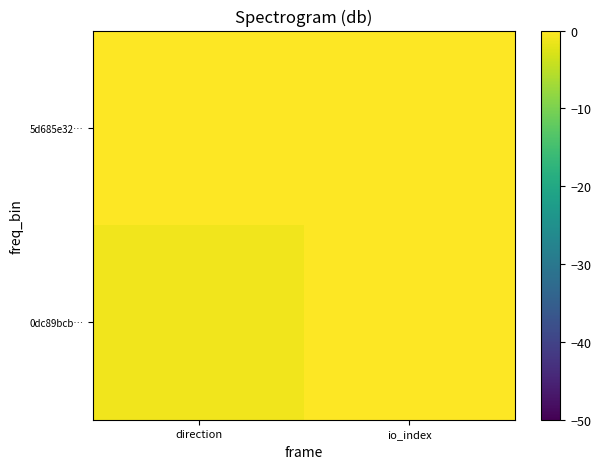

What is the minimum value shown in the chart?

-1